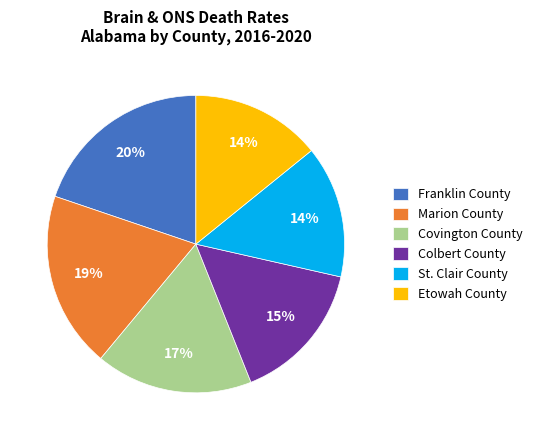

Is there a majority slice in this chart?

No